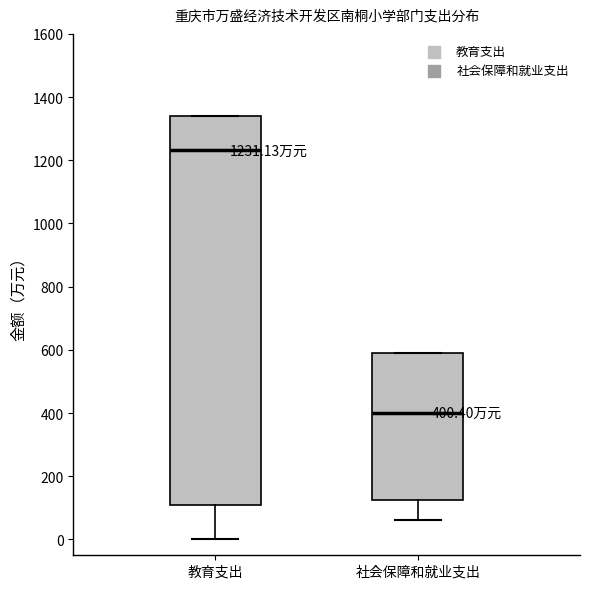

Which box is the tallest, from its lower edge to its upper edge?

教育支出